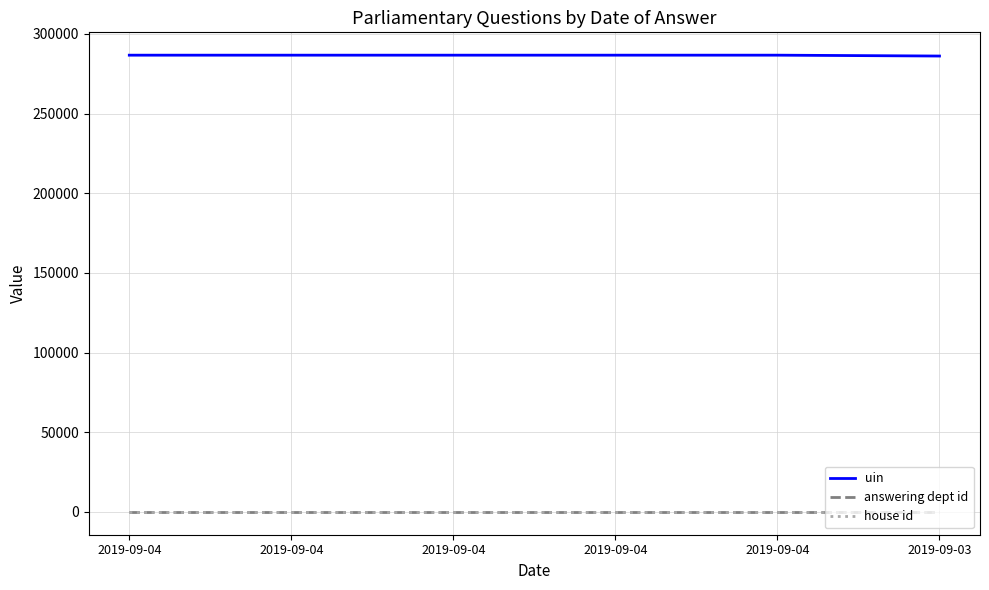

Does the chart display data point markers on the line(s)?

No